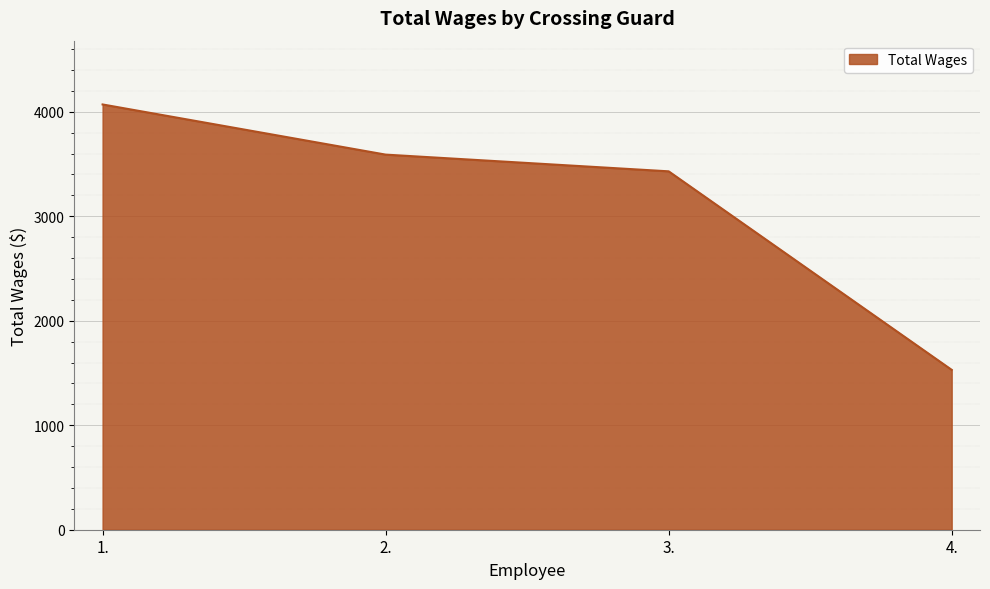

True or false: there are more than 0 points higher than both neighbors.

False